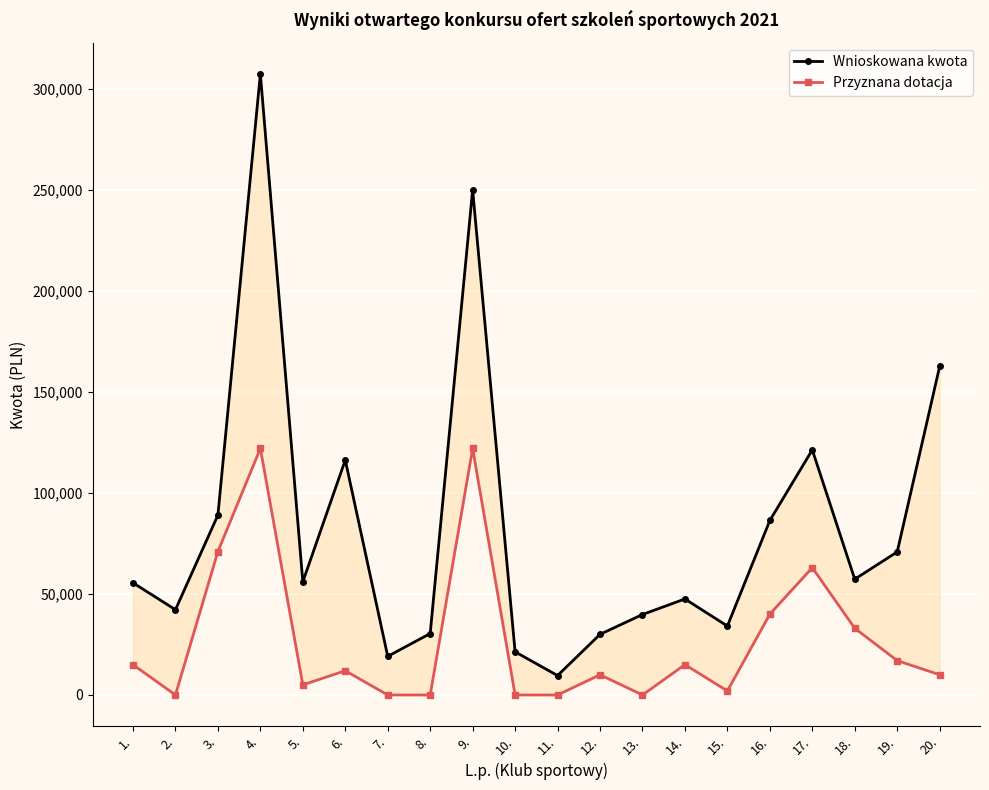

Which has a higher value, 19. or 3.?

3.